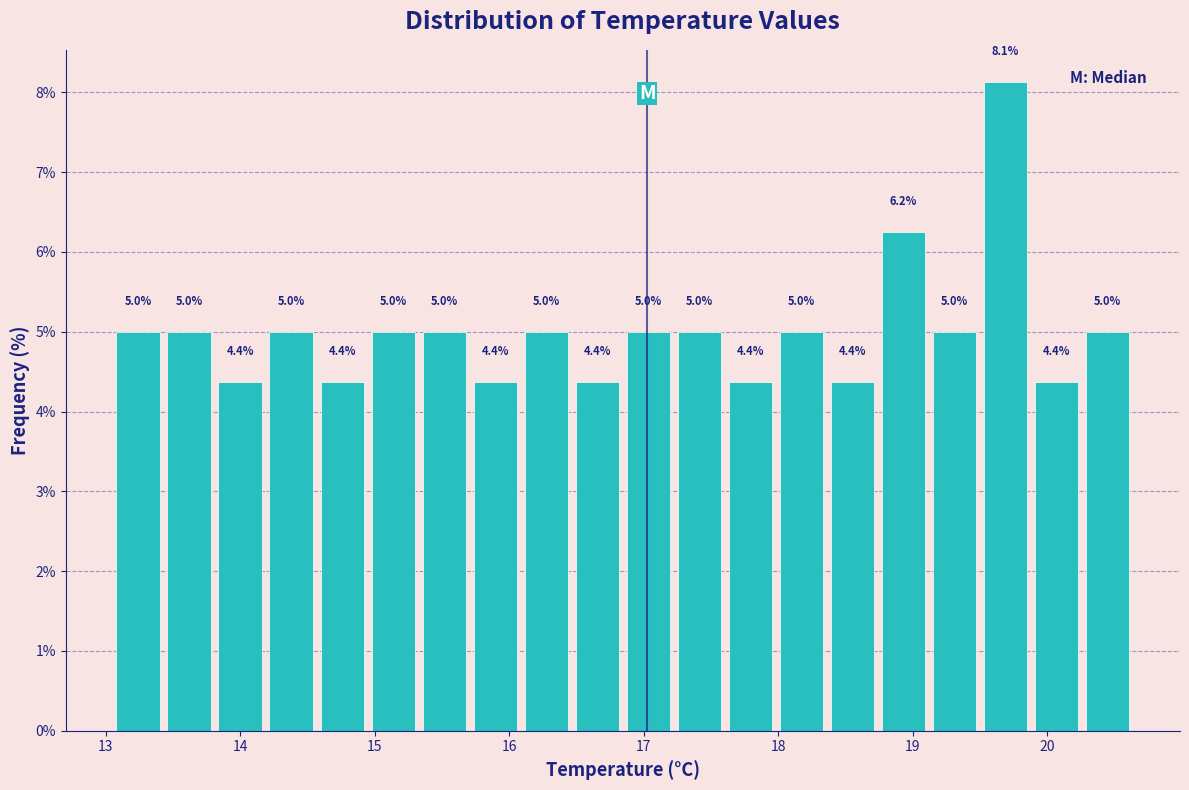

Around what value on the x-axis is the tallest bar? Give the approximate position of its centre, as read against the axis.

19.7